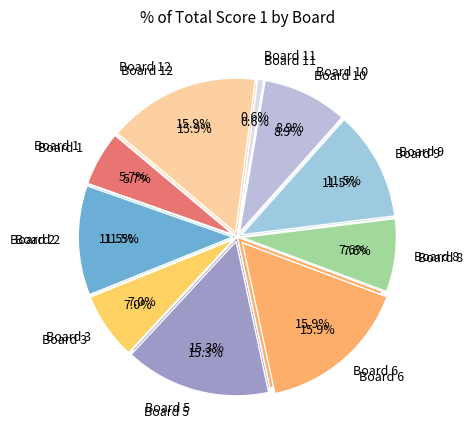

Is Board 3 the majority of the pie?

No